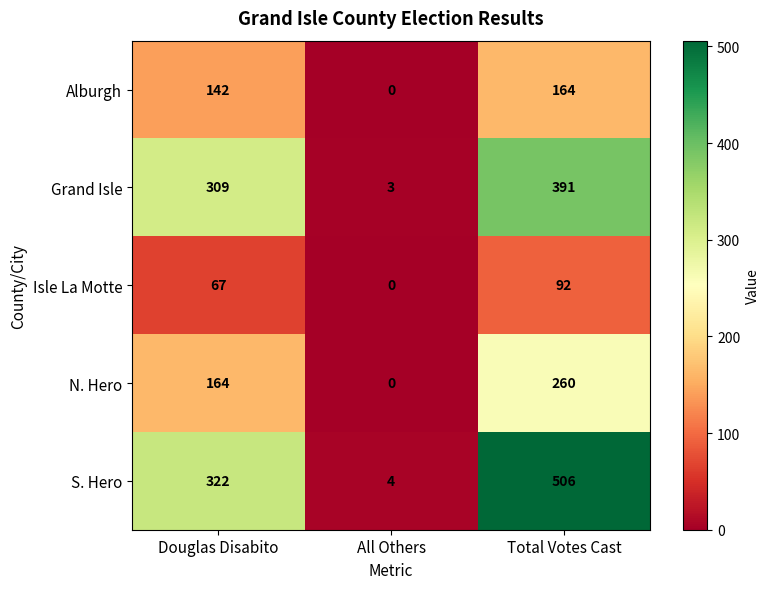

Which series has the largest total across all categories?

S. Hero